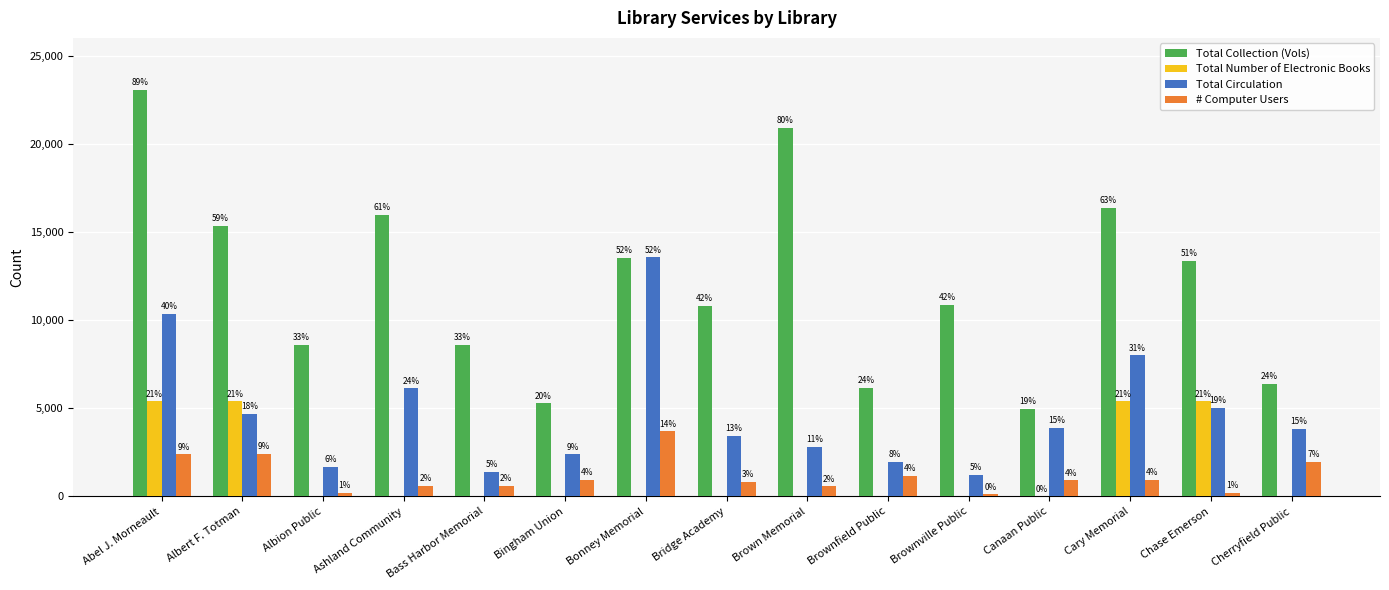

How many groups of bars are there?

15